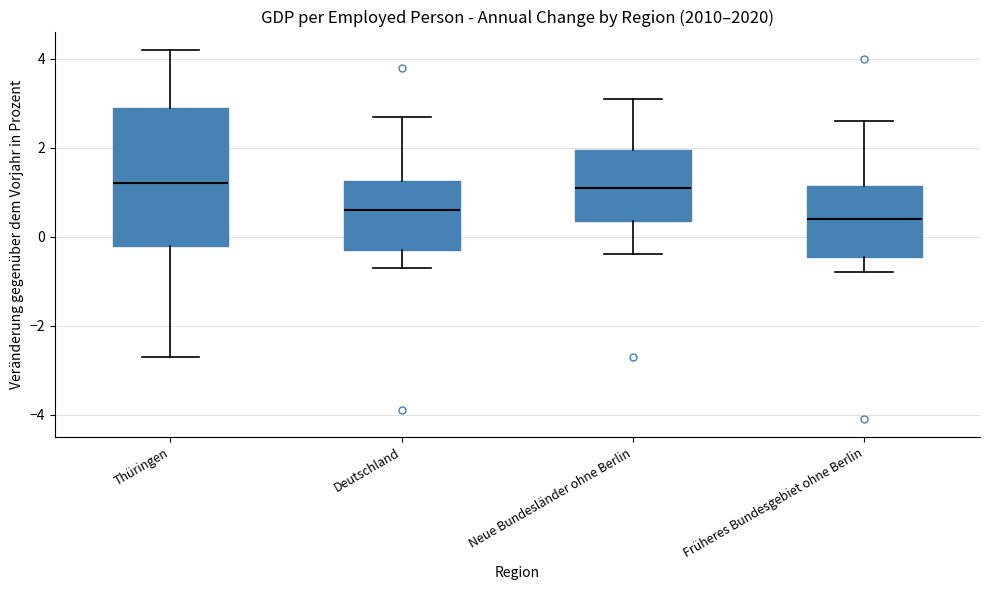

Reading left to right, transcribe this box plot: for each box, give where its median line is, the range the box spans, and where its two whiskers end, as read against the y-axis. The values are not printed on the chart, so give them approximately, as read against the axis.

Thüringen: median 1.2, box -0.2 to 3.0, whiskers -2.6 to 4.2
Deutschland: median 0.6, box -0.2 to 1.2, whiskers -0.6 to 2.8
Neue Bundesländer ohne Berlin: median 1.2, box 0.4 to 2.0, whiskers -0.4 to 3.2
Früheres Bundesgebiet ohne Berlin: median 0.4, box -0.4 to 1.2, whiskers -0.8 to 2.6